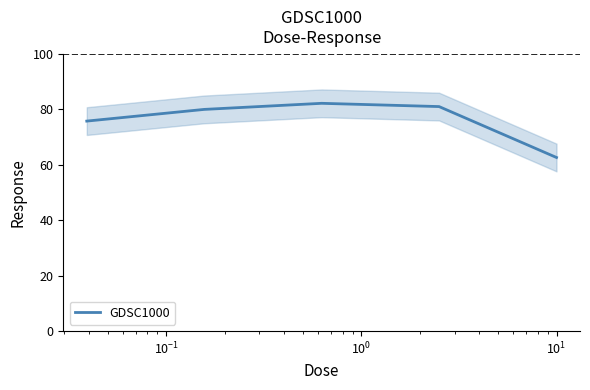

Which category has the lowest value across all series?

$\mathdefault{10^{1}}$